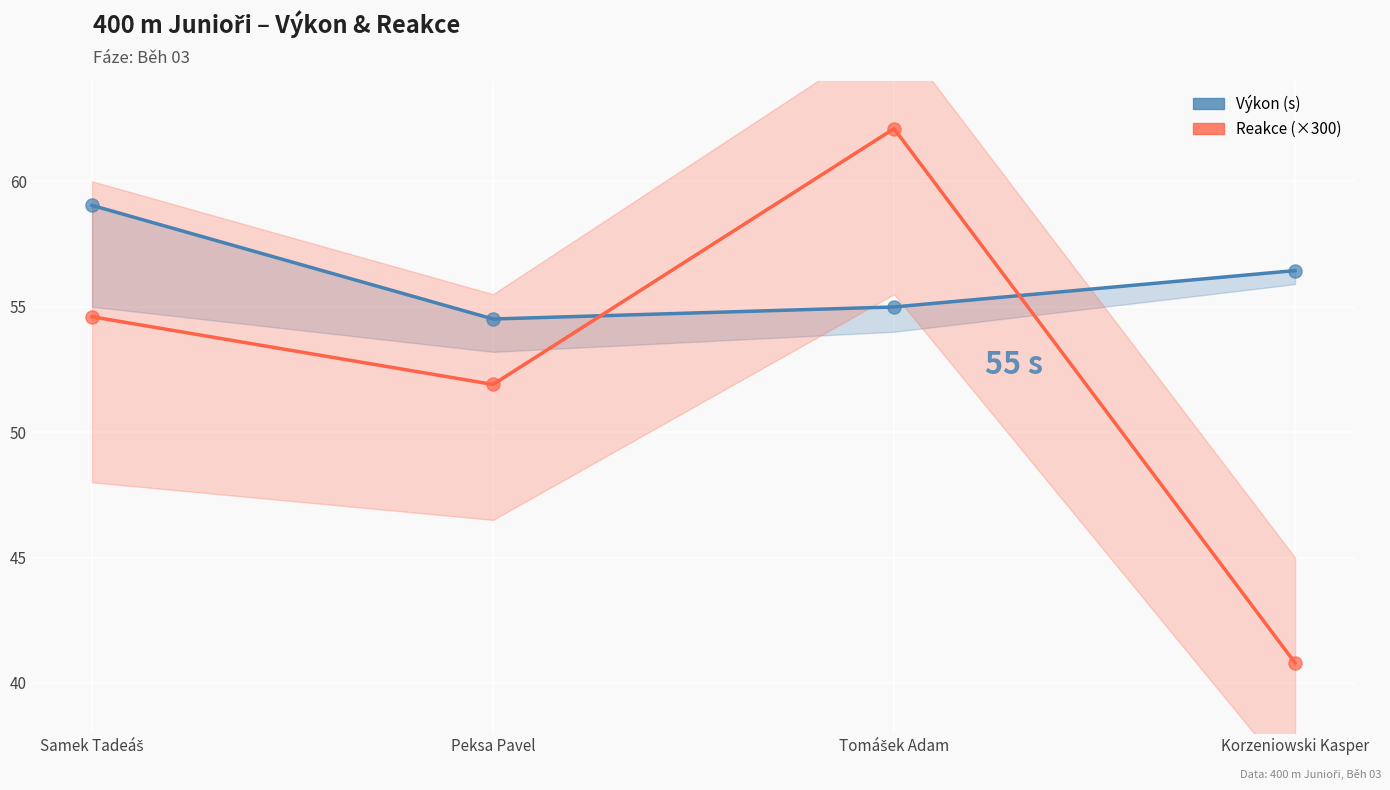

Which series has the largest total across all categories?

Výkon (s)